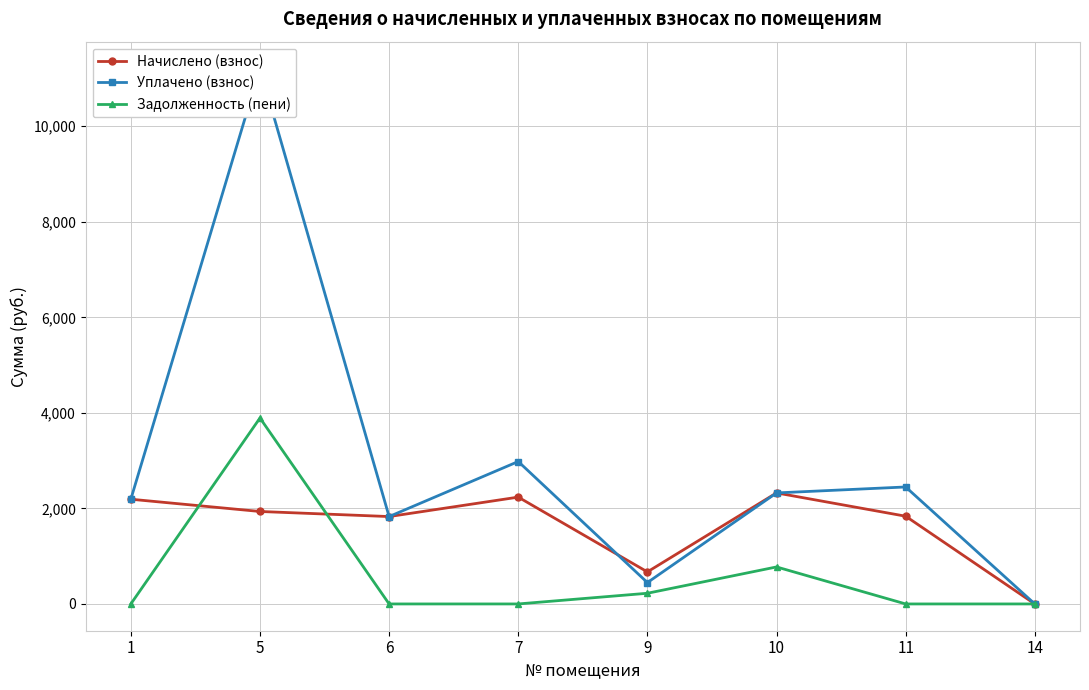

True or false: Уплачено (взнос) has a value of 2981.7 at 7.

True